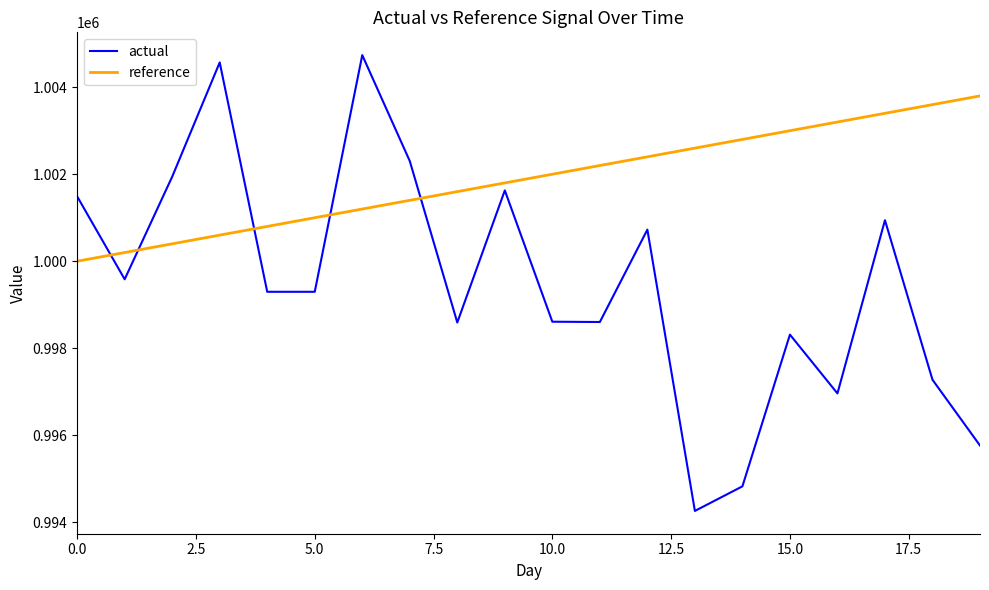

What is the smallest value displayed?

994260.2